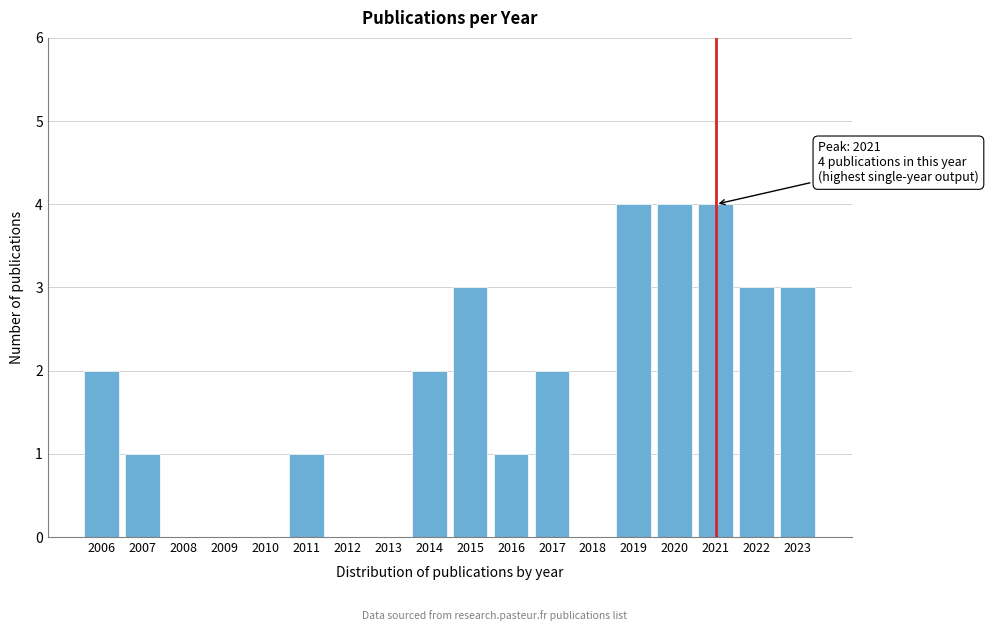

Reading left to right, what are all the values shown in this chart?

2006=2	2007=1	2008=0	2009=0	2010=0	2011=1	2012=0	2013=0	2014=2	2015=3	2016=1	2017=2	2018=0	2019=4	2020=4	2021=4	2022=3	2023=3